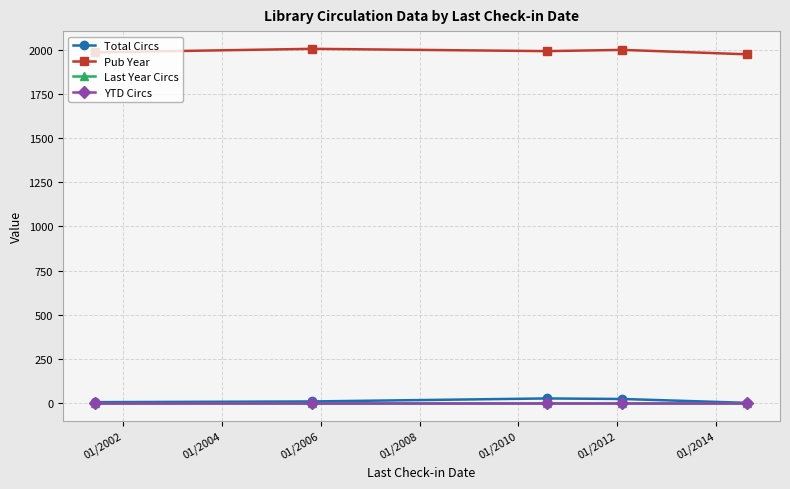

Does the chart have visible grid lines?

Yes